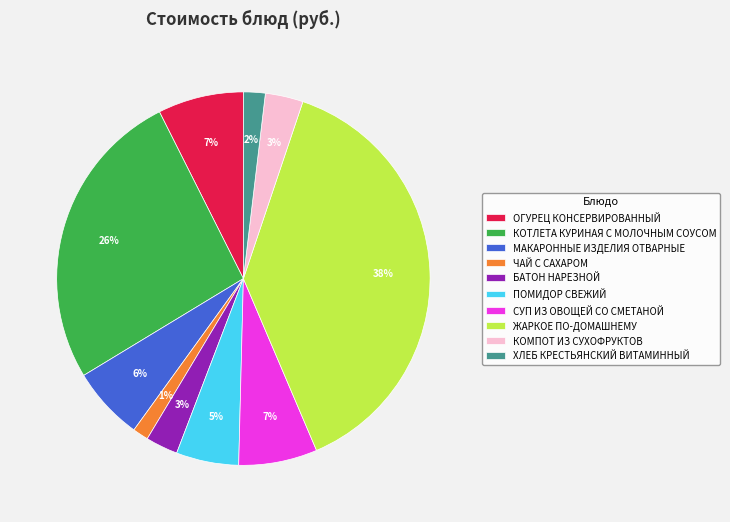

To the nearest percent, what is the average slice percentage?

10%